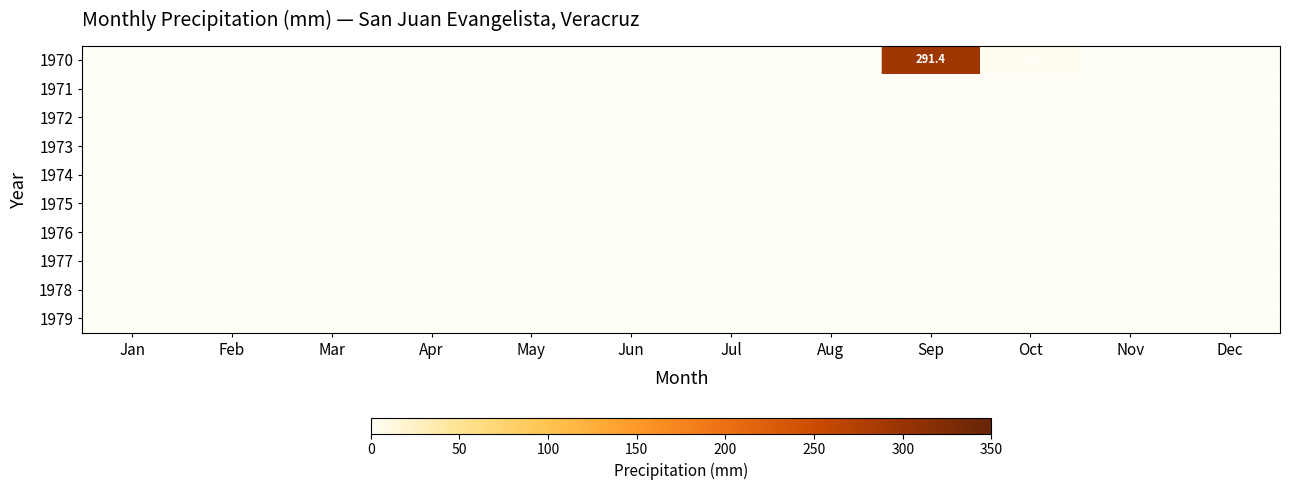

Which category has the lowest value across all series?

Jan